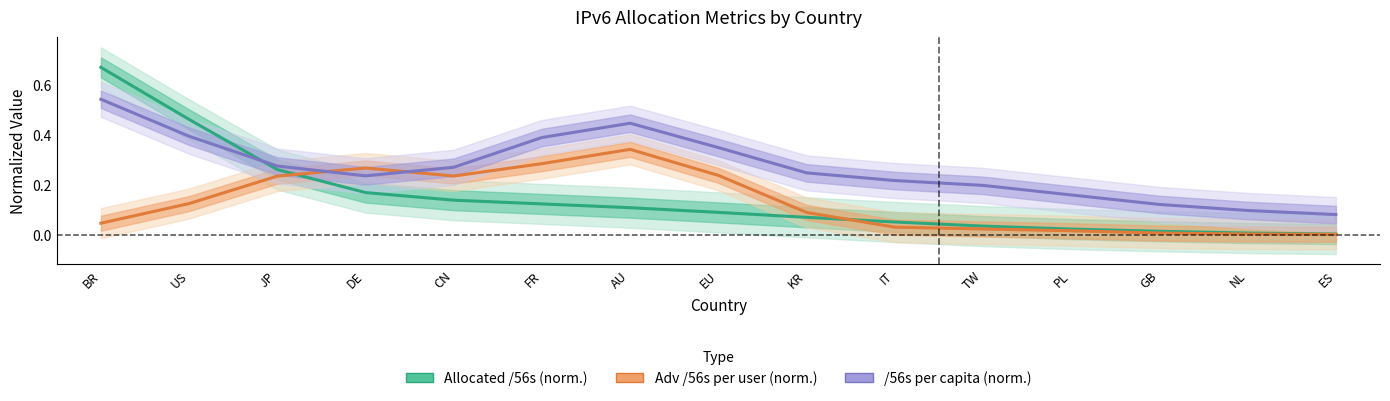

The value of Allocated /56s (norm.) at IT is 0.1. True or false?

True